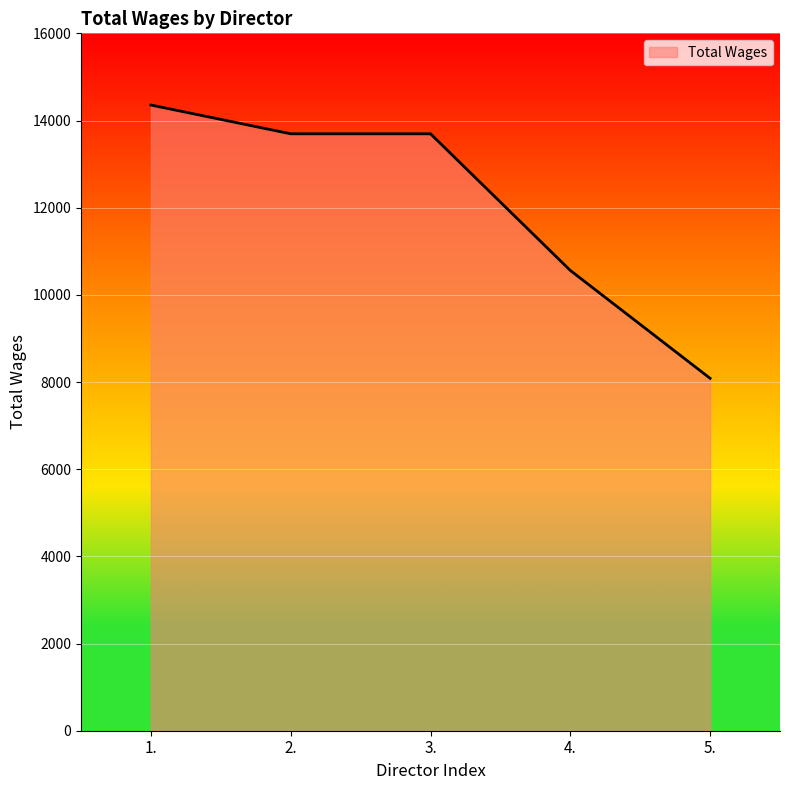

What is the change in value from 4. to 5.?

-2475